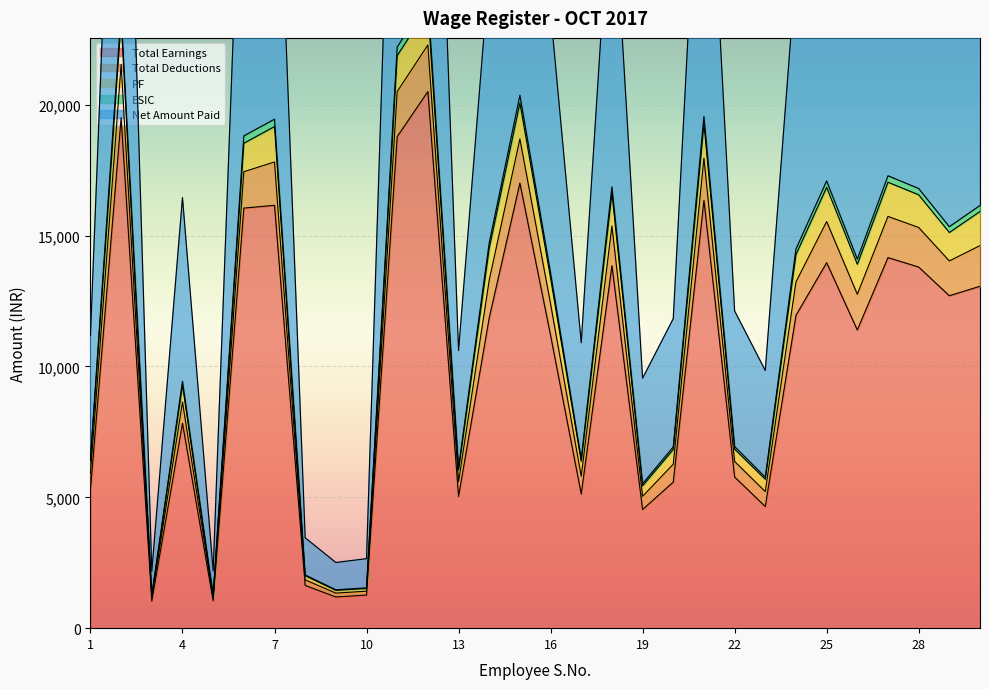

The value of Total Earnings at 7 is 5155. True or false?

False